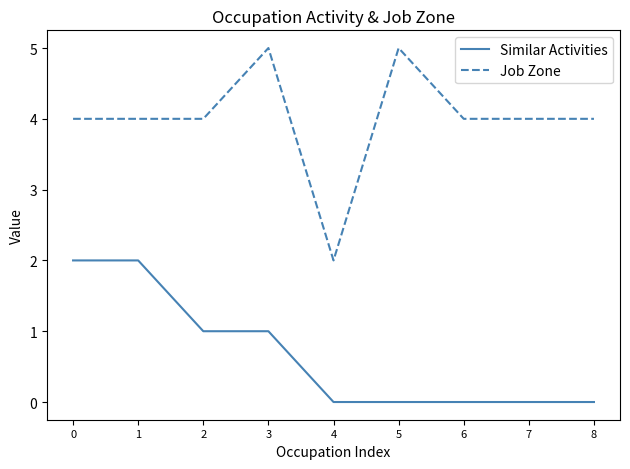

True or false: Similar Activities and Job Zone cross at least once.

False